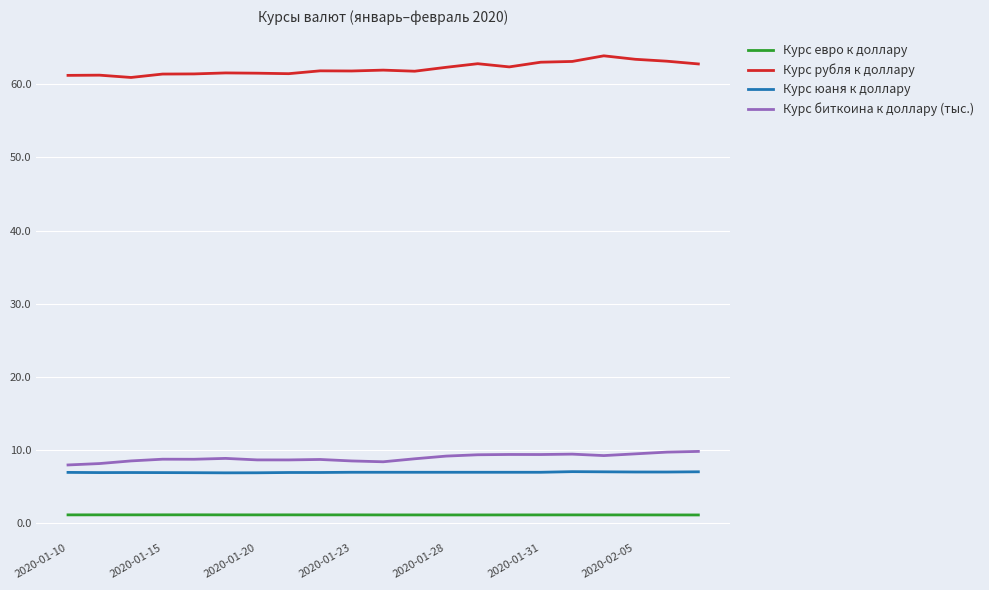

Rank the series by their maximum value, from highest to lowest.

Курс рубля к доллару, Курс биткоина к доллару (тыс.), Курс юаня к доллару, Курс евро к доллару